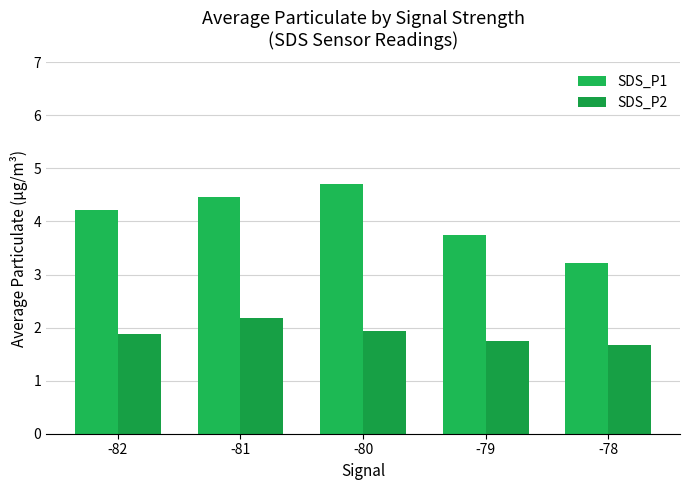

What is the maximum value shown in the chart?

4.7